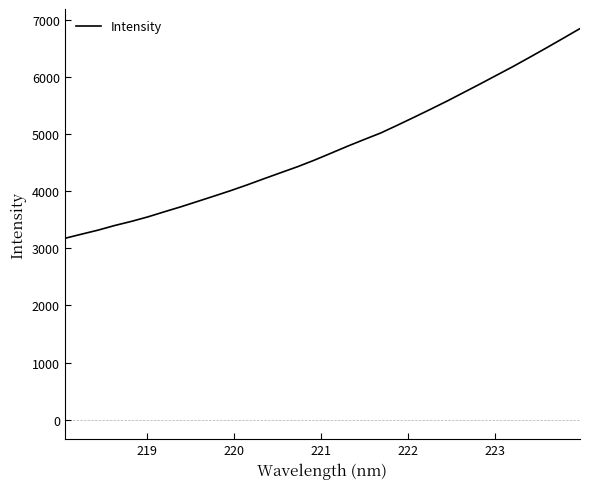

True or false: the data has more than 2 interior local peaks.

False